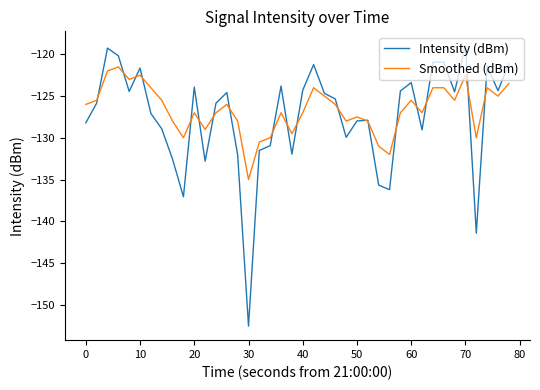

True or false: Smoothed (dBm) has more than 1 interior local peaks.

True